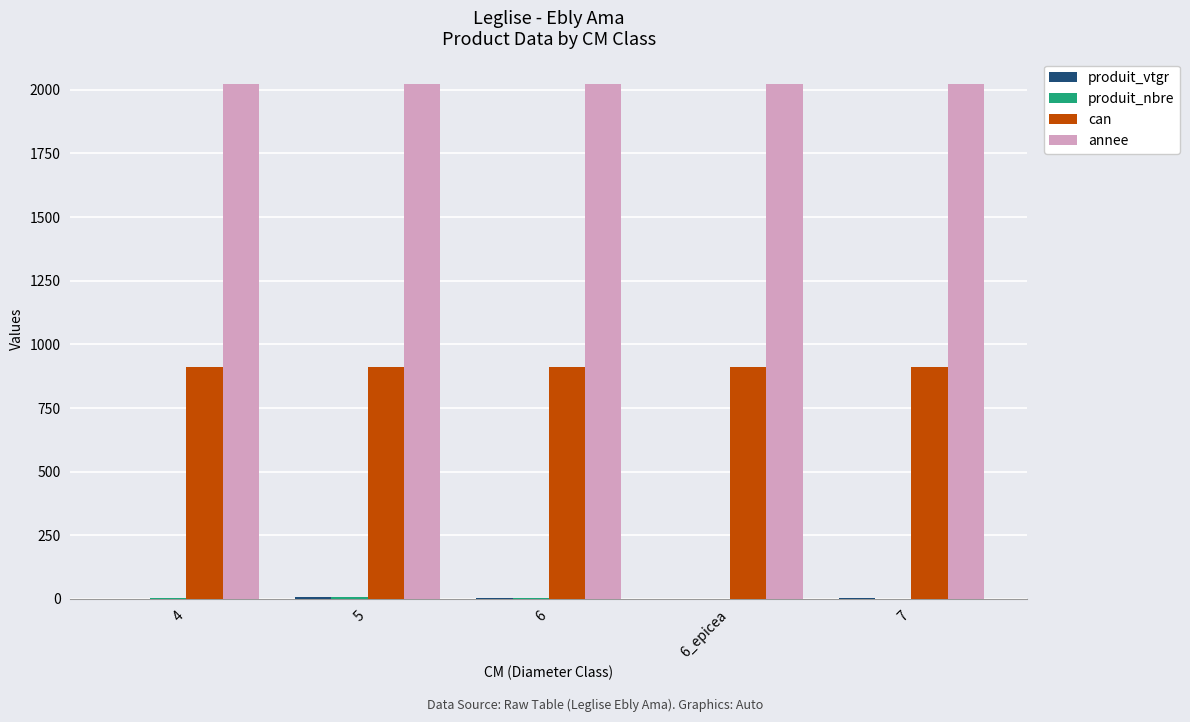

Read the annee value at 6.

2021.0